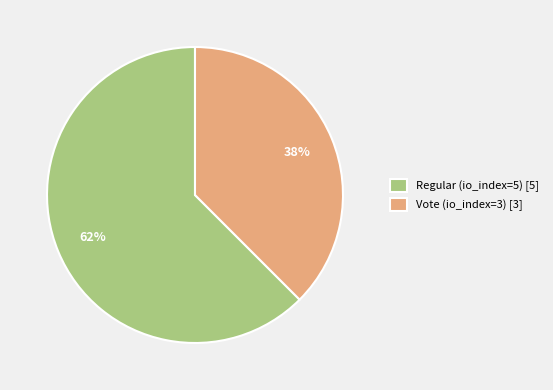

Approximately how many times larger is the value at Vote (io_index=3) compared to Regular (io_index=5)?

0.6